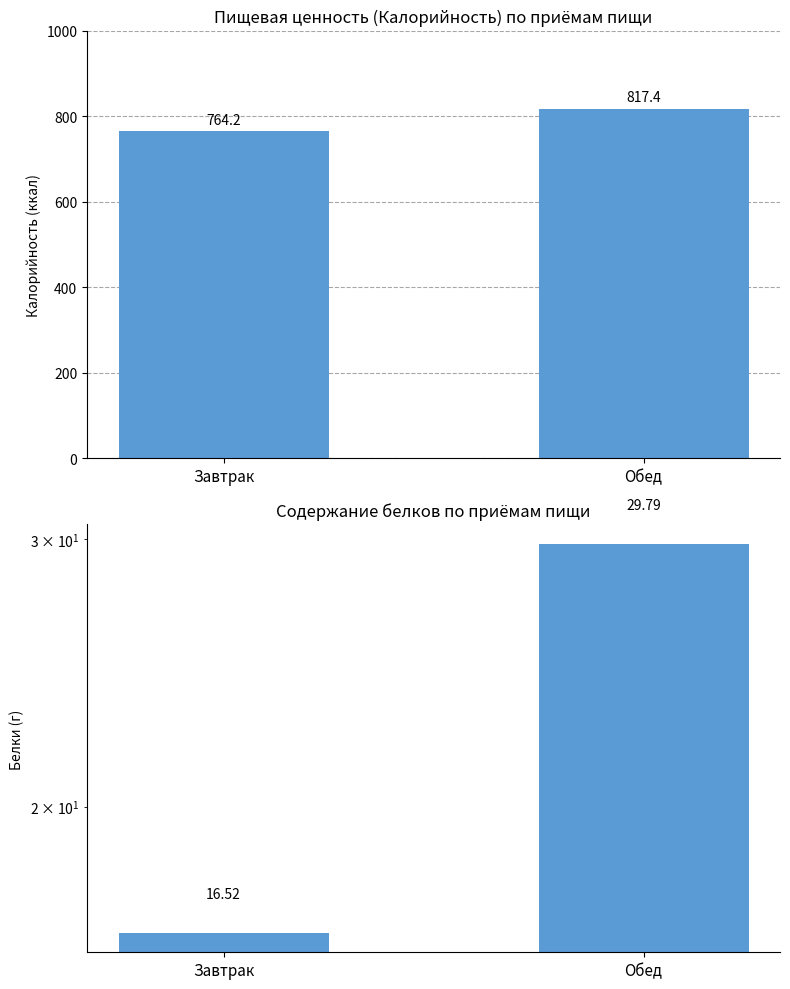

Where does the Калорийность series first go above 817?

Обед